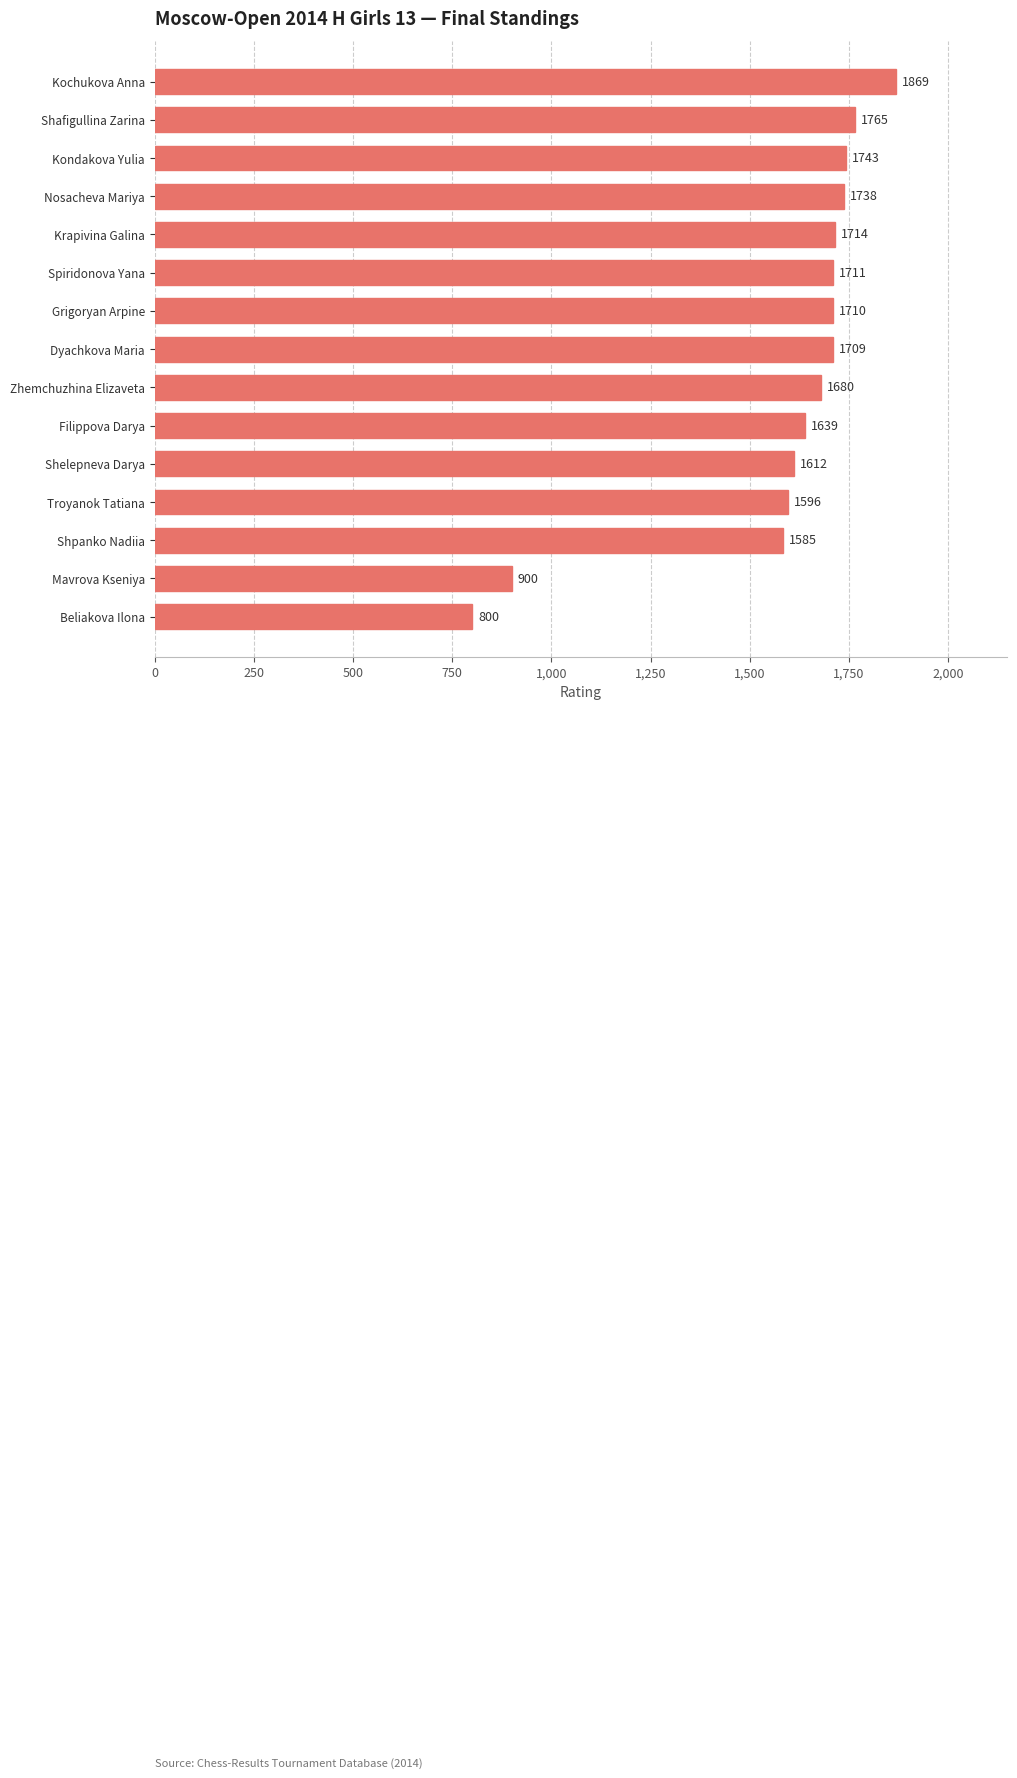

Is it true that the value at Mavrova Kseniya is 900?

True